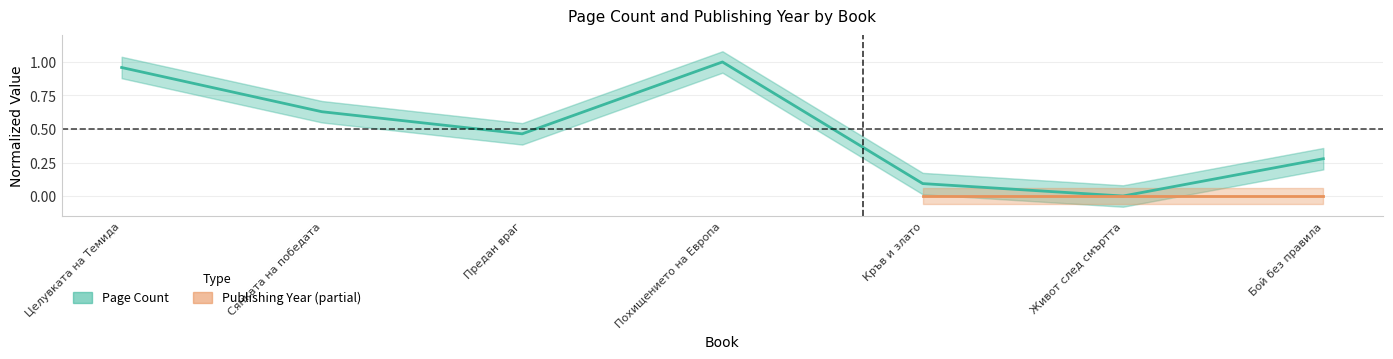

True or false: the data shows 0.5 at Предан враг.

True